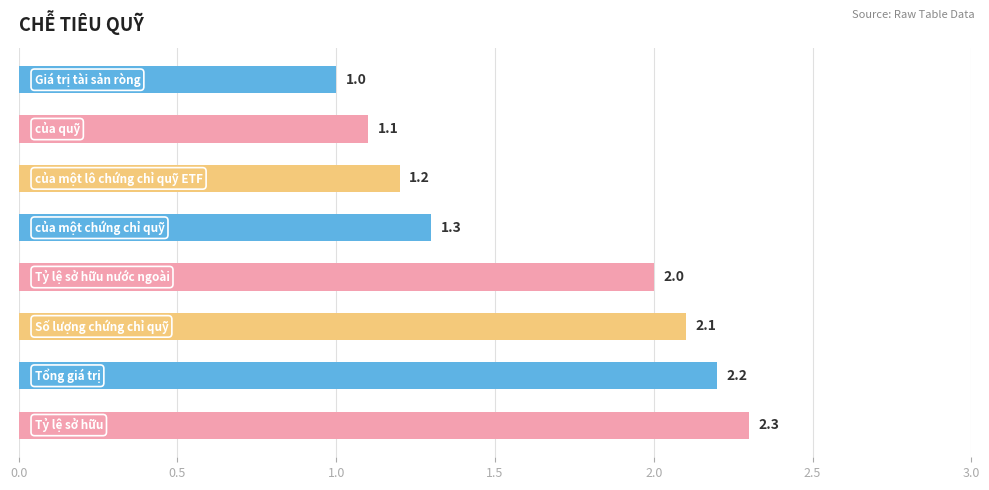

What is the value of the 2nd bar from the top?

1.1